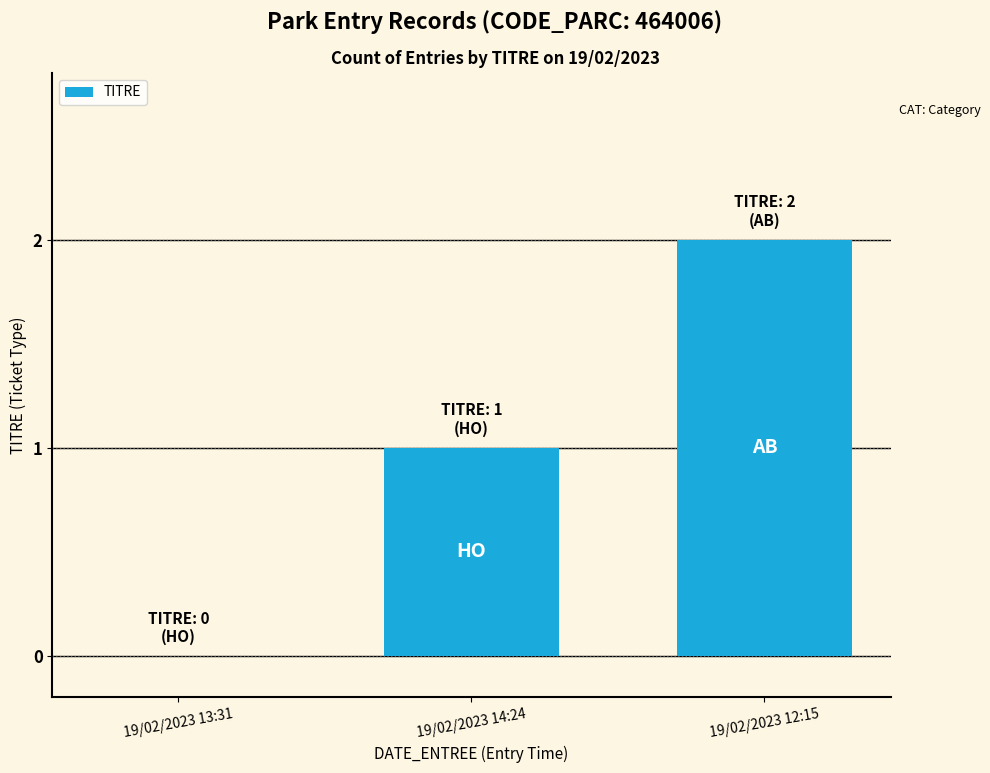

Which has a higher value, 19/02/2023 14:24 or 19/02/2023 13:31?

19/02/2023 14:24